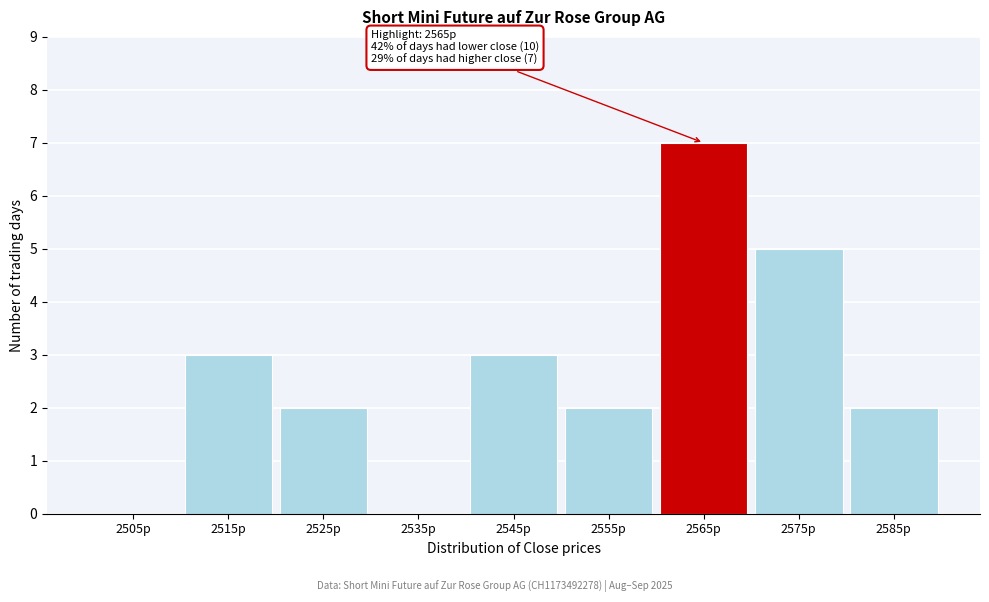

Reading right to left, list all the values displayed in this chart.

2585p=2	2575p=5	2565p=7	2555p=2	2545p=3	2535p=0	2525p=2	2515p=3	2505p=0